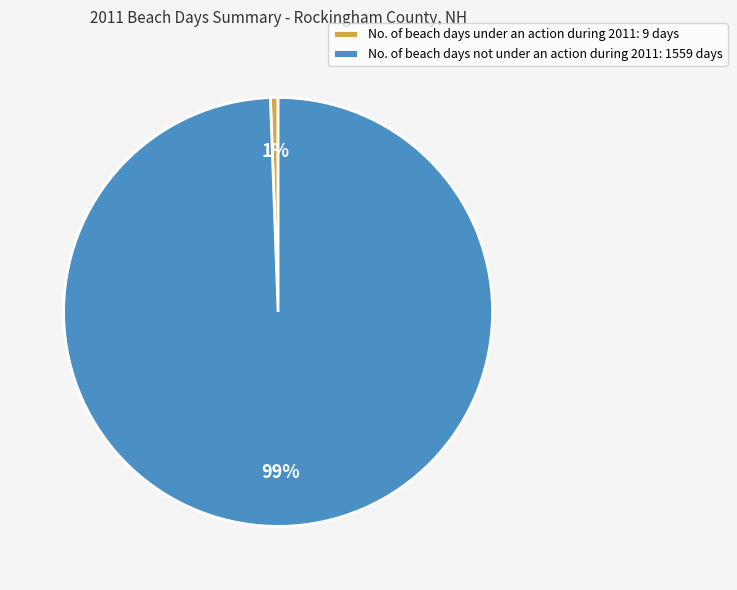

The No. of beach days not under an action during 2011 slice represents 99% of the pie. True or false?

True